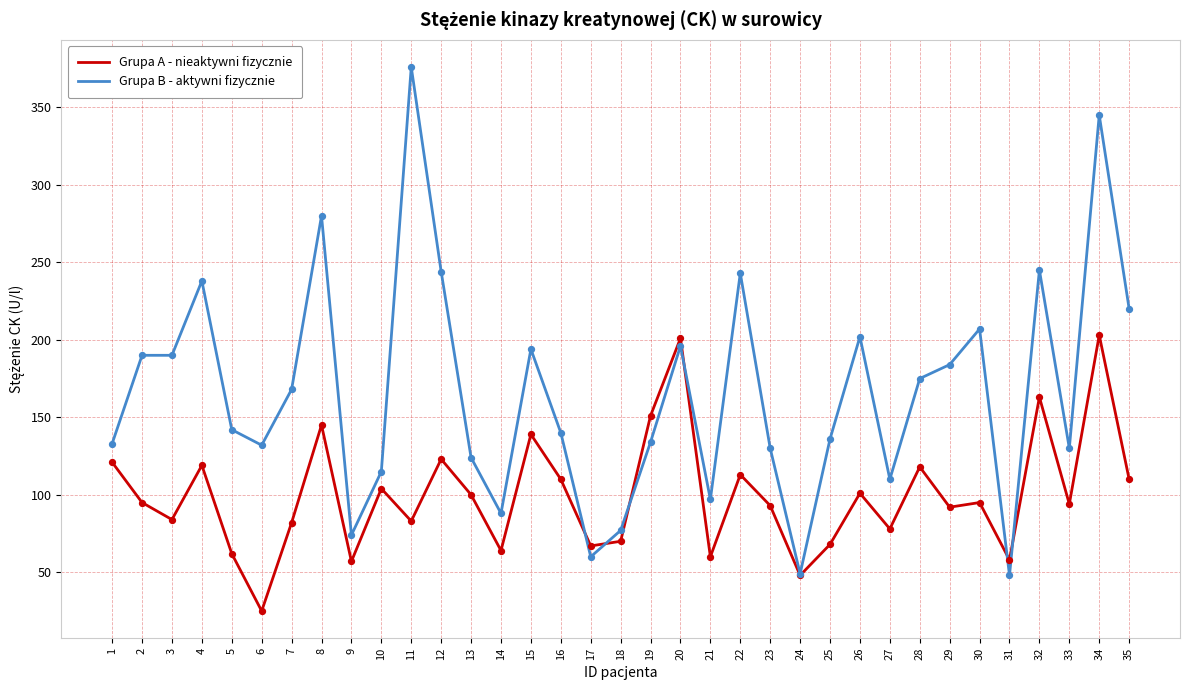

Which series changed the most between 24 and 25?

Grupa B - aktywni fizycznie